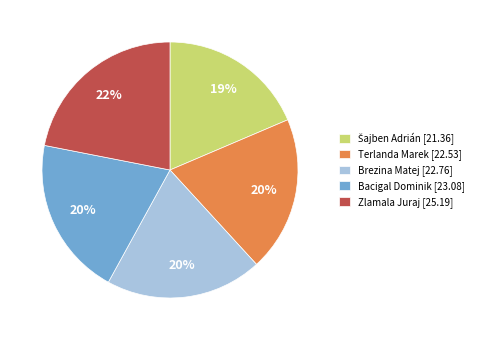

To the nearest percent, what portion does Bacigal Dominik [23.08] represent?

20%